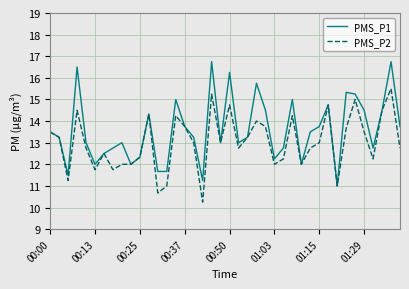

List the series in order of their peak value, highest first.

PMS_P1, PMS_P2